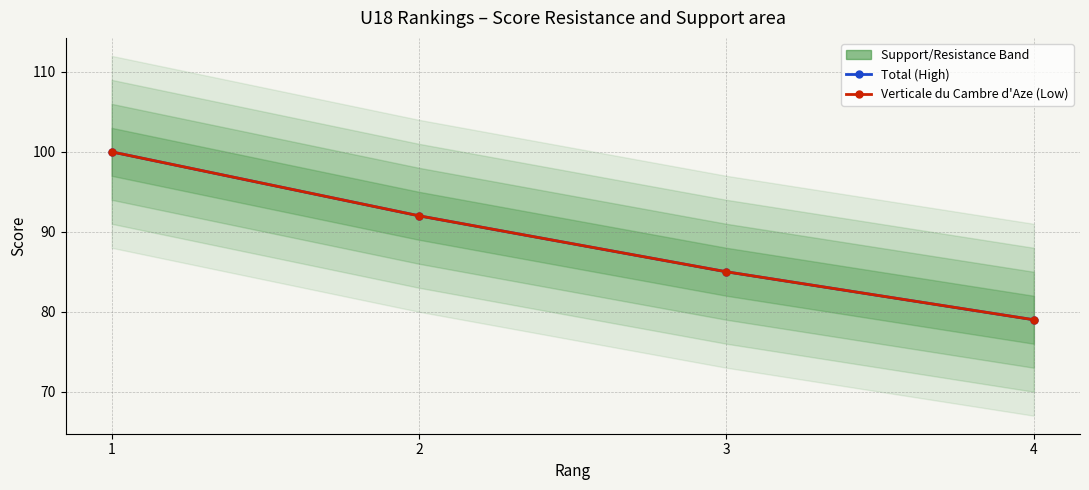

Reading right to left, extract all data points from this chart.

Total (High): 4=79	3=85	2=92	1=100
Verticale du Cambre d'Aze (Low): 4=79	3=85	2=92	1=100